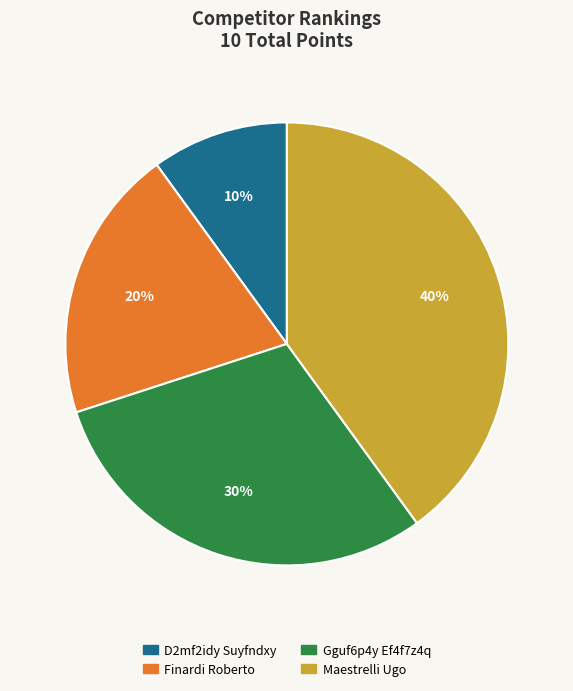

Between D2mf2idy Suyfndxy and Gguf6p4y Ef4f7z4q, which is larger?

Gguf6p4y Ef4f7z4q